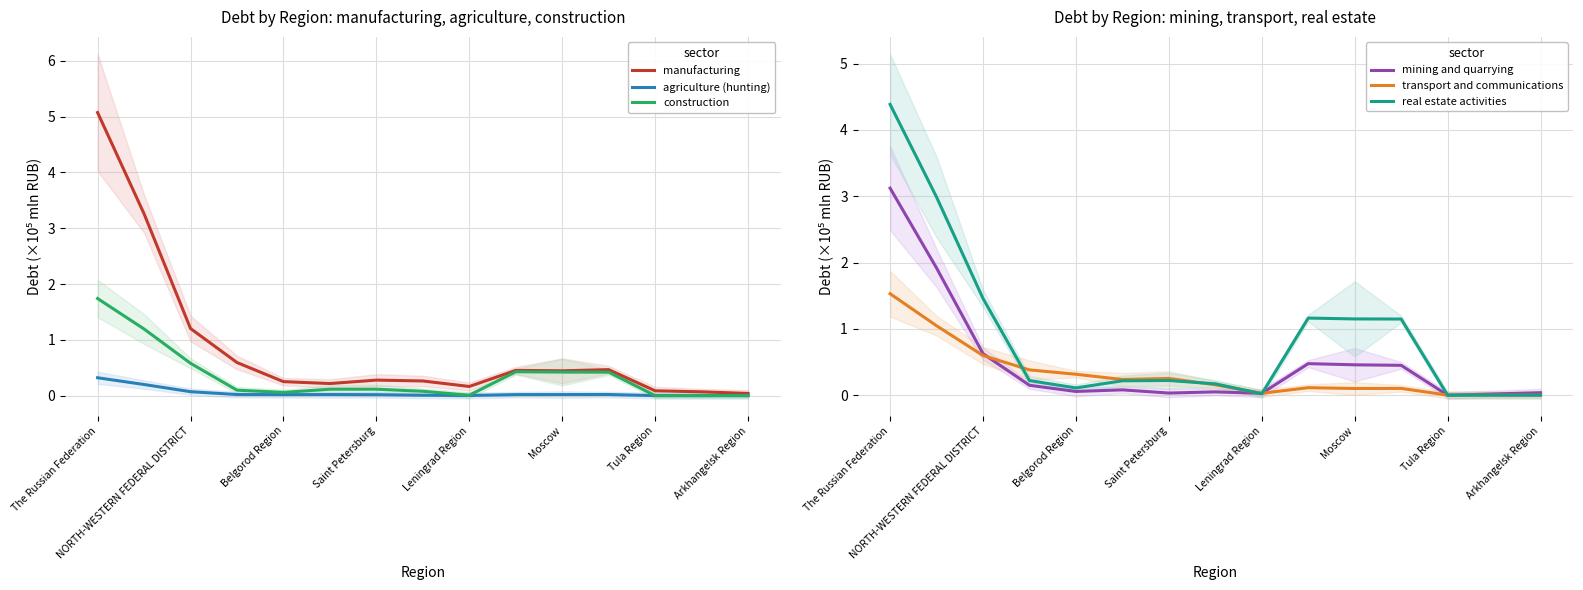

Is the value of real estate activities at NORTH-WESTERN FEDERAL DISTRICT greater than the value of mining and quarrying at Arkhangelsk Region?

Yes